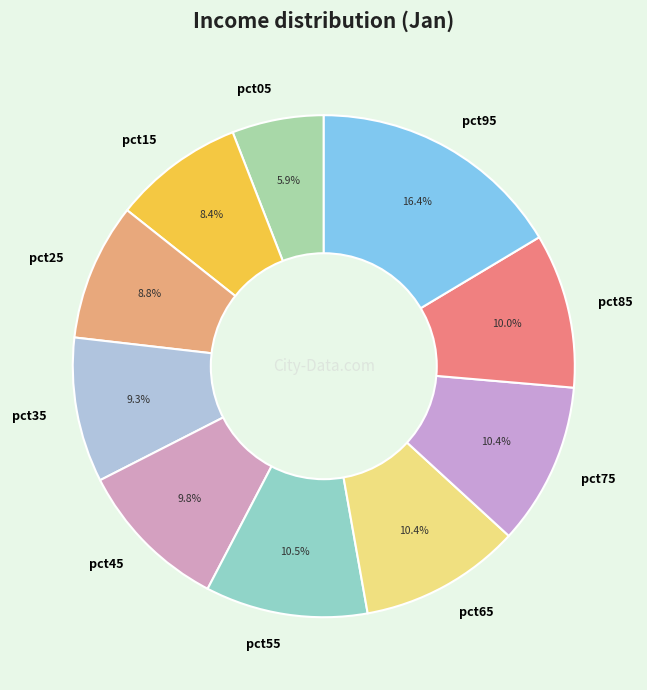

What percentage do pct85 and pct45 together represent?

19.8%